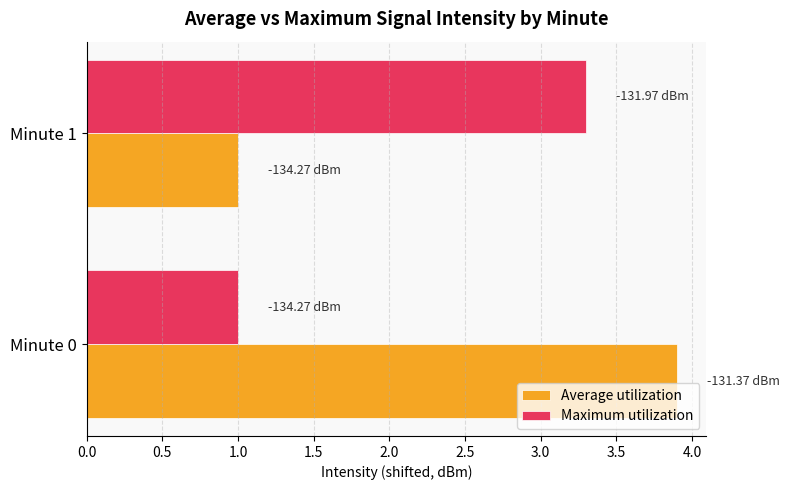

List the series in order of their peak value, highest first.

Average utilization, Maximum utilization